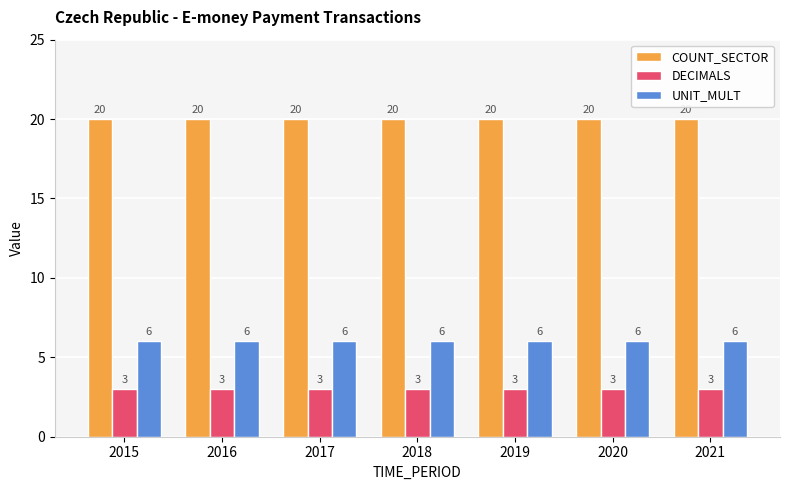

What are all the series names shown in the legend?

COUNT_SECTOR, DECIMALS, UNIT_MULT